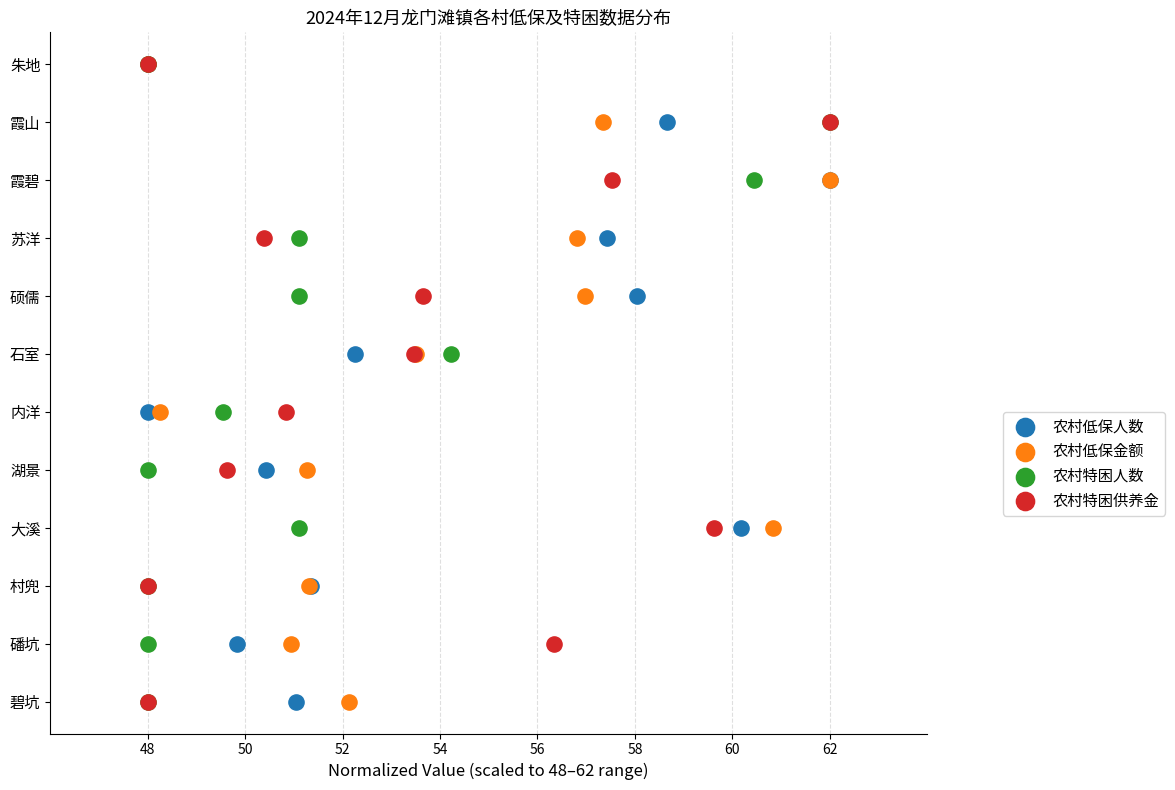

What are all the series names shown in the legend?

农村低保人数, 农村低保金额, 农村特困人数, 农村特困供养金